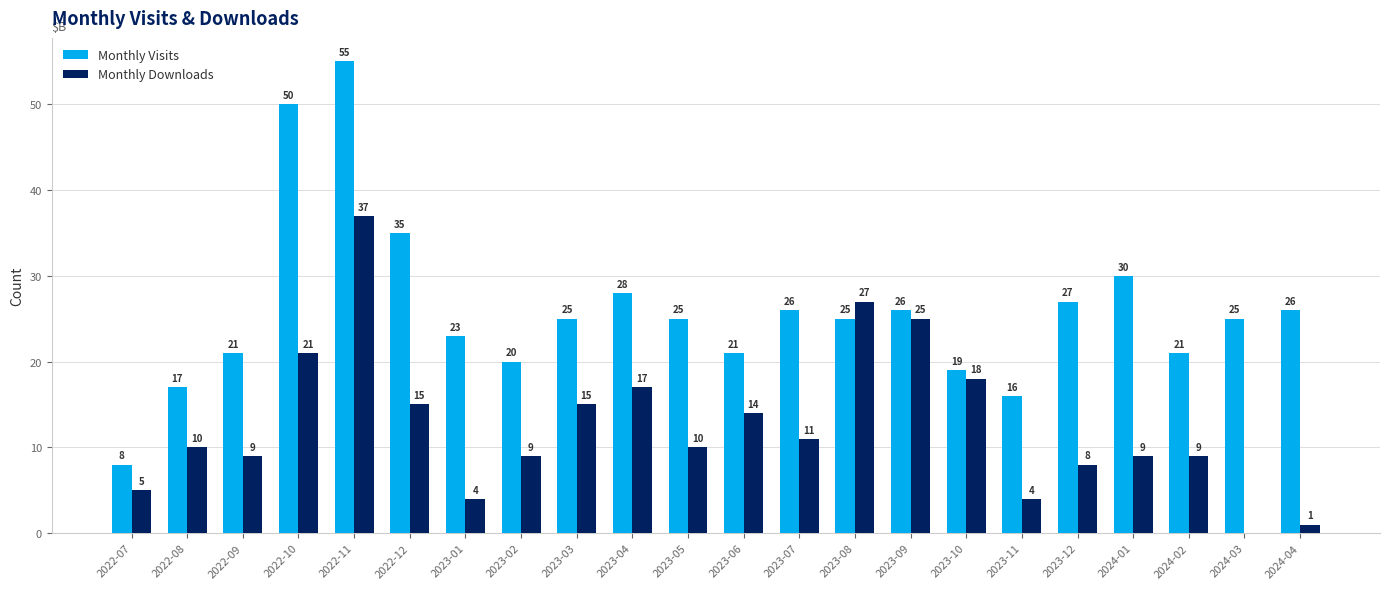

What value does the Monthly Downloads series have at 2022-11, to the nearest 10?

40